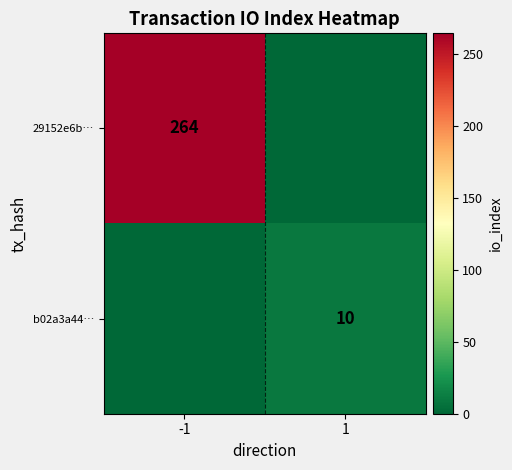

What is the difference between the highest and lowest values at -1?

264